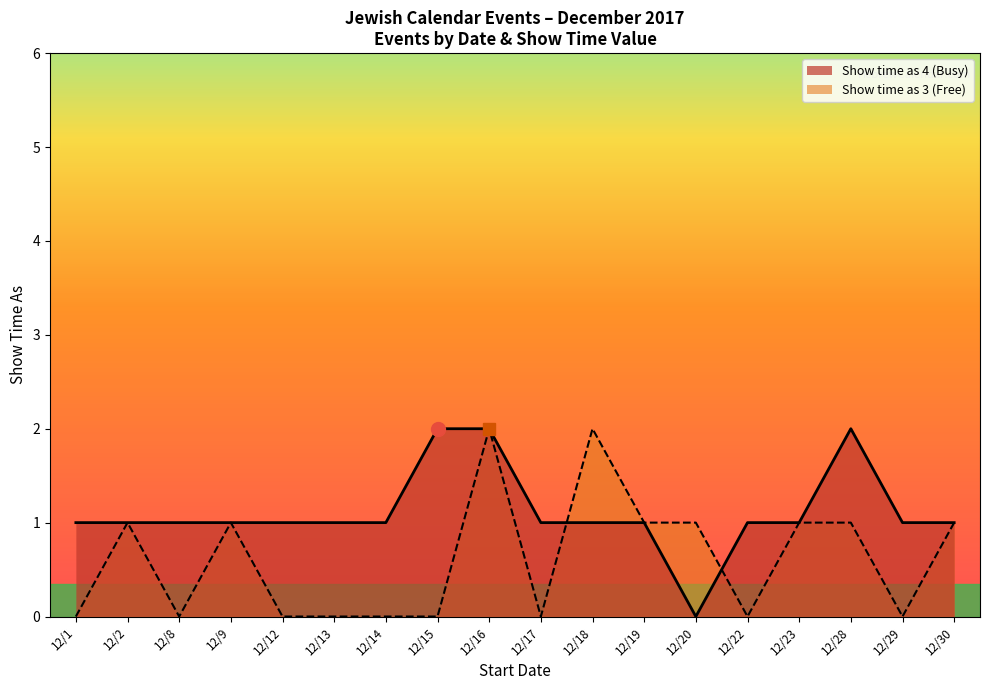

Which series has the largest total across all categories?

Show time as 4 (Busy)